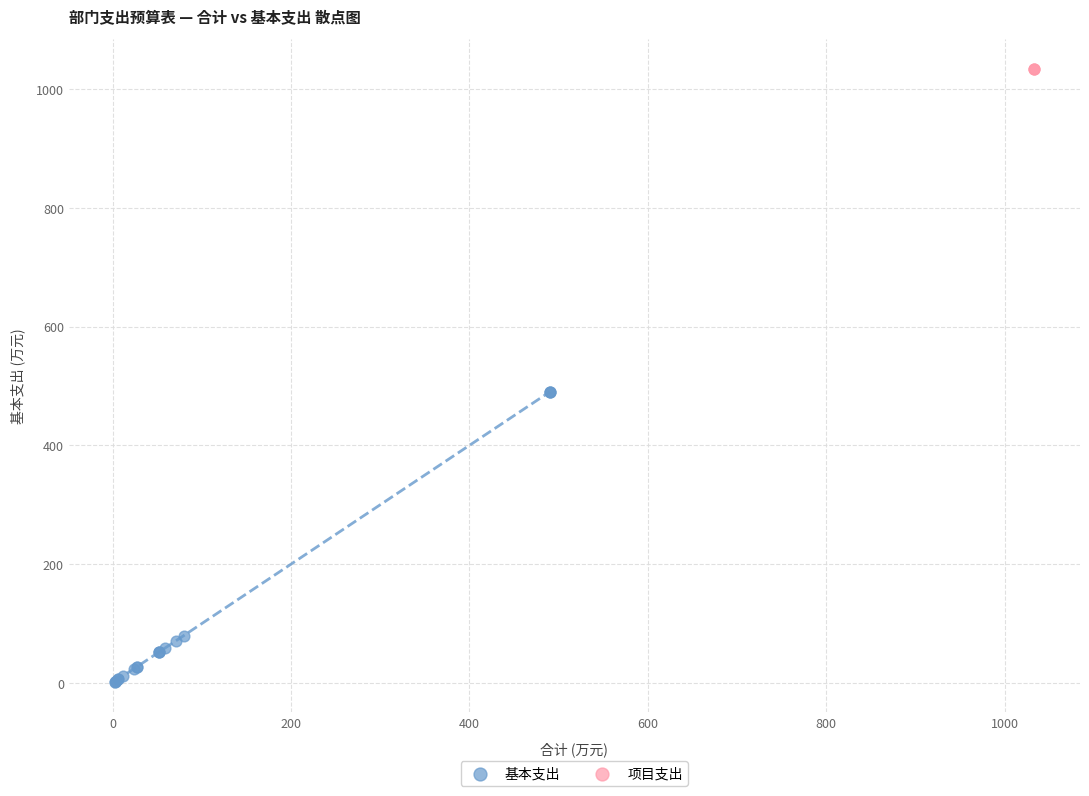

Which series reaches the minimum Y coordinate?

基本支出